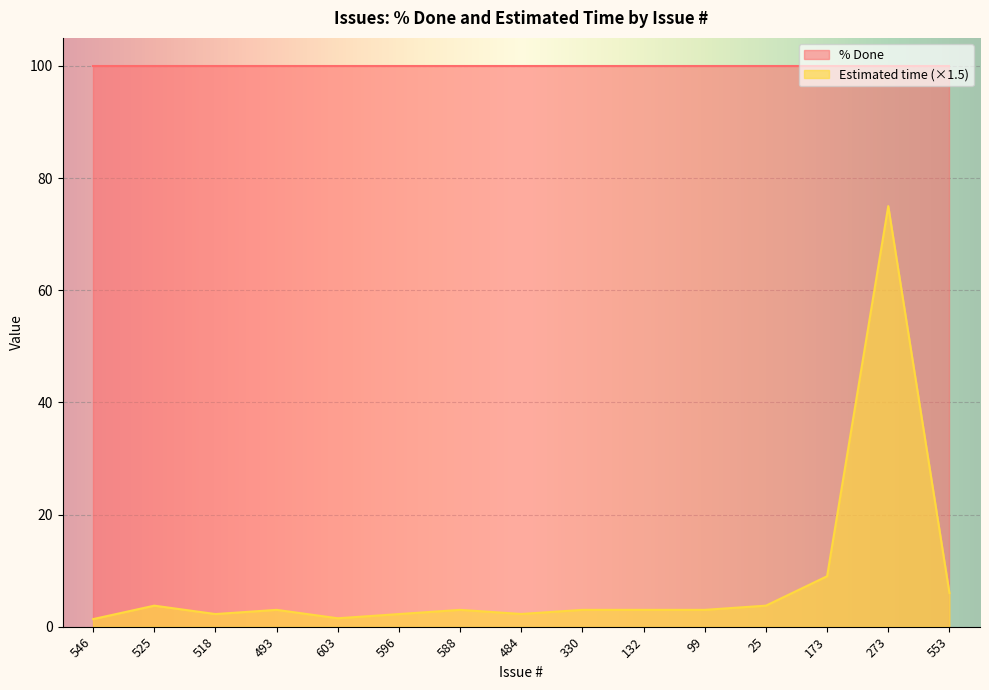

Is it true that the value at 603 is 1.5?

True